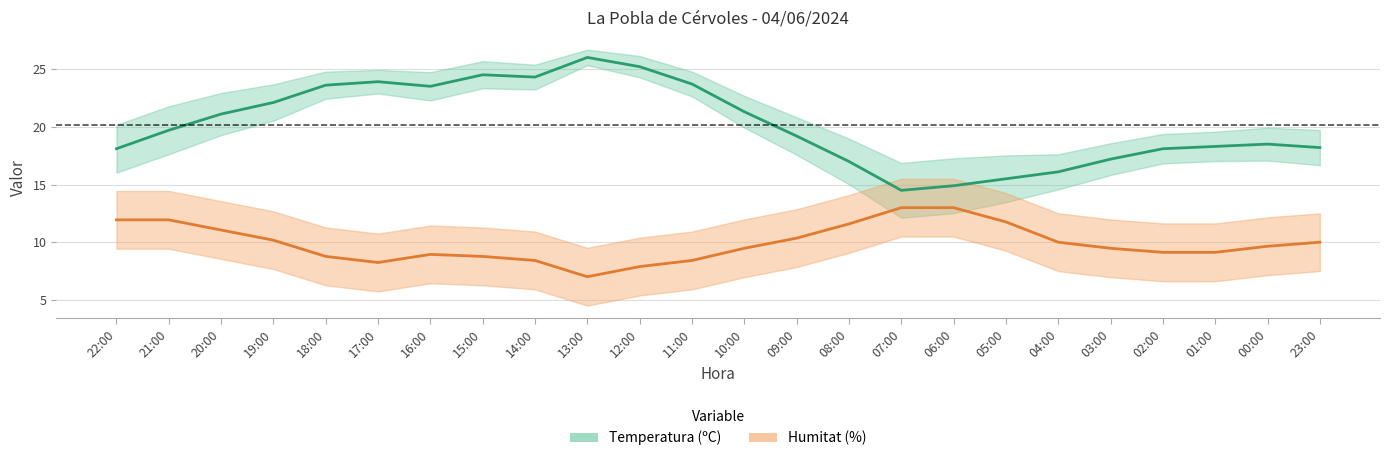

What is the total value across all series at 22:00?

30.0